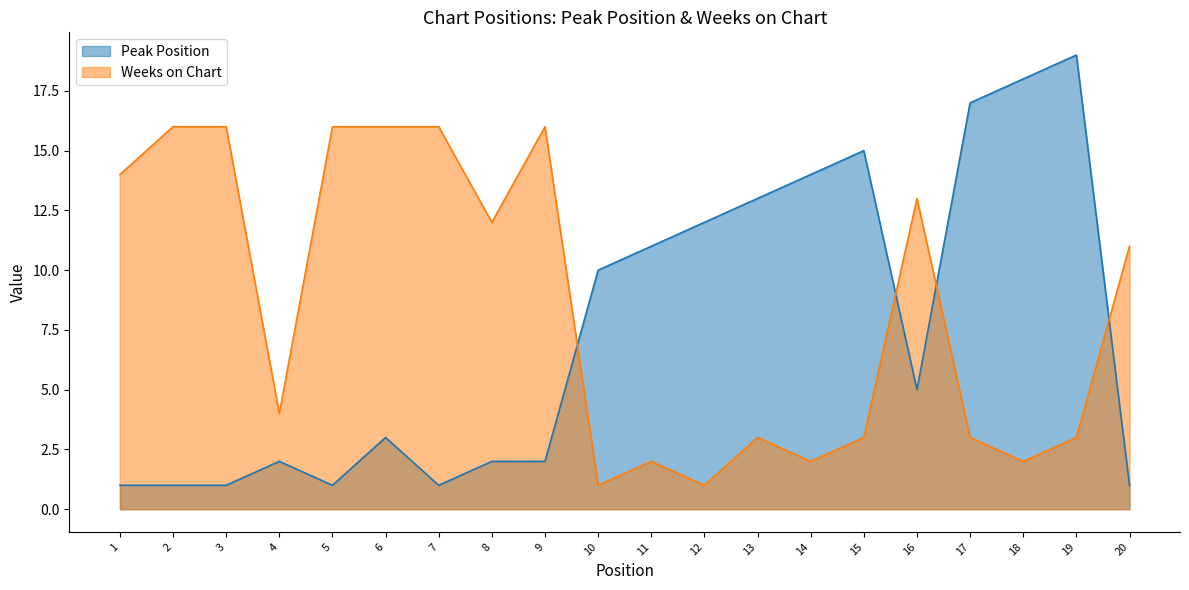

List the series in order of their overall mean, lowest first.

Peak Position, Weeks on Chart